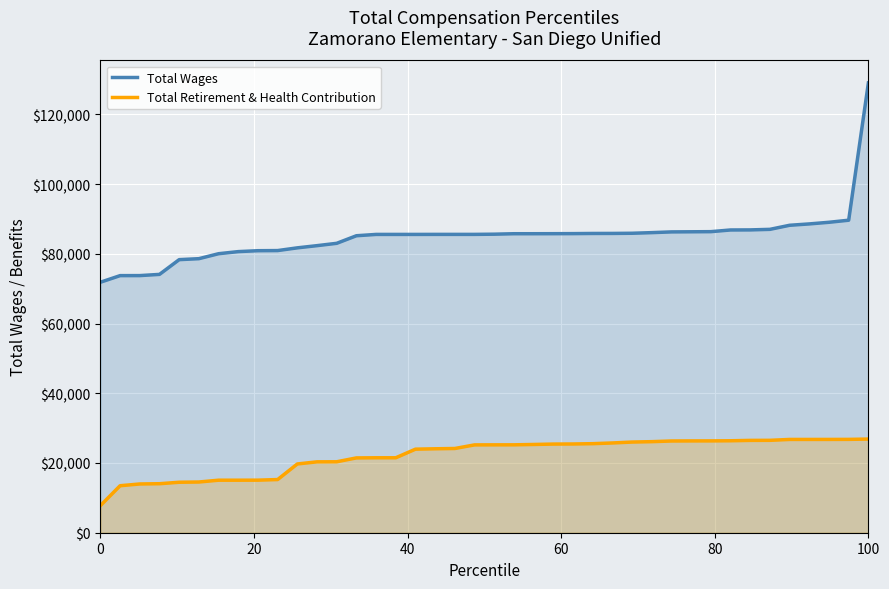

True or false: Total Retirement & Health Contribution and Total Wages cross at least once.

False